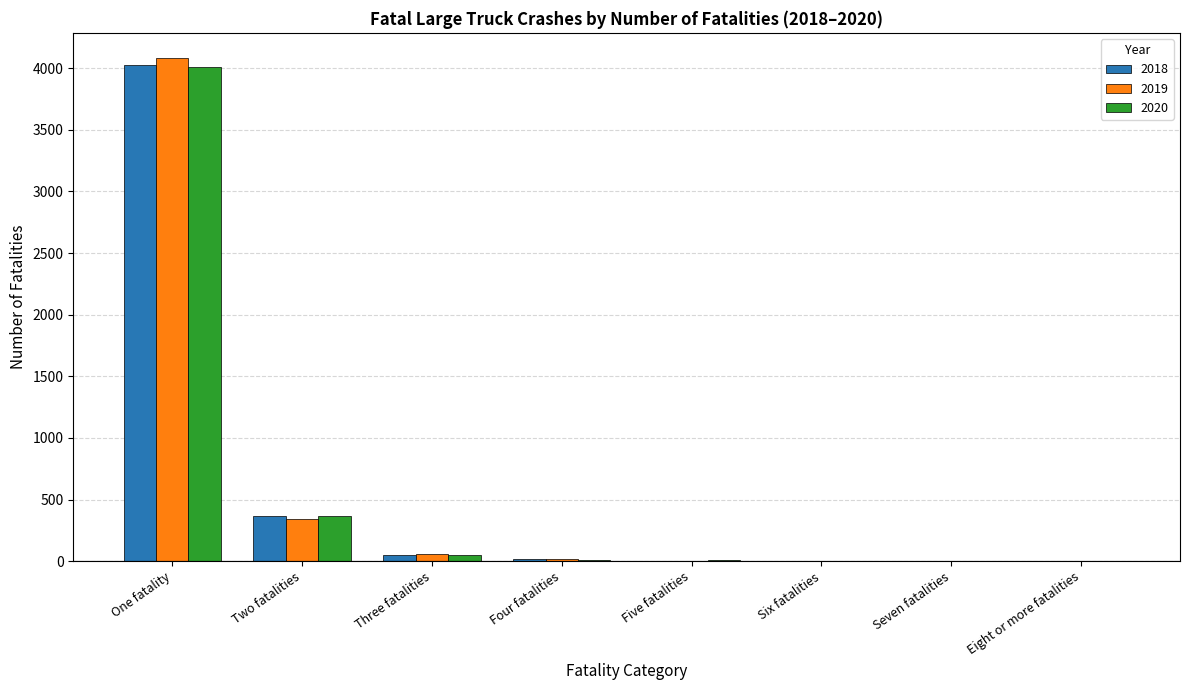

Where does the 2018 series first go above 17?

One fatality